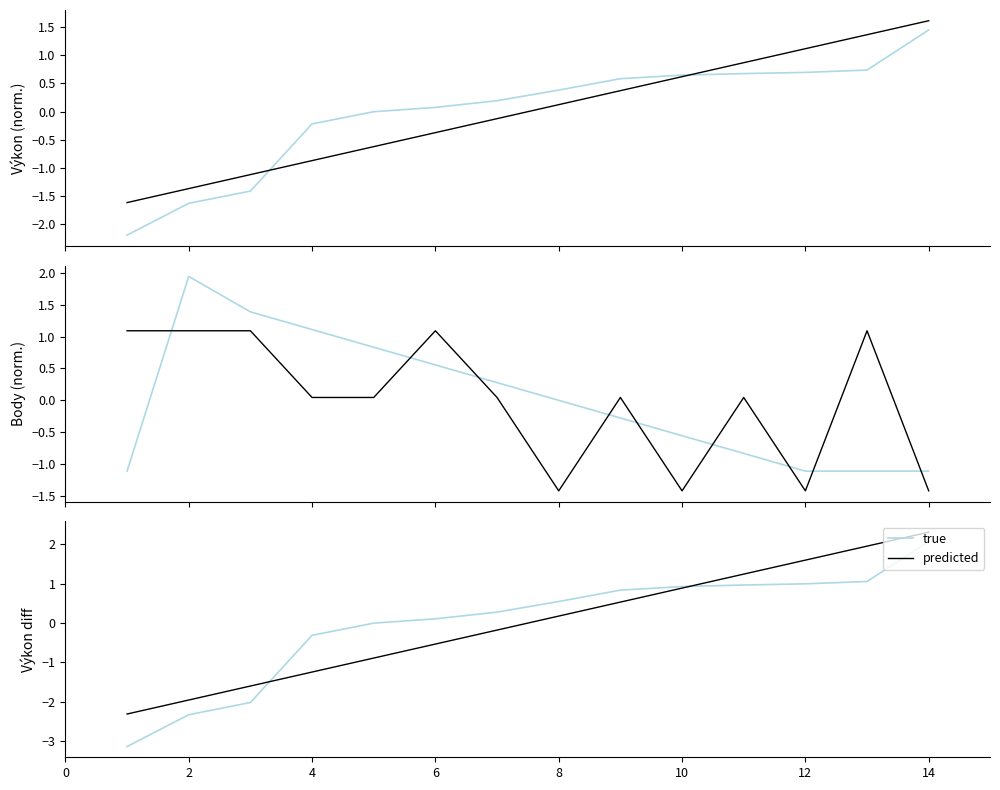

The true series shows 1.0 at 10. True or false?

True